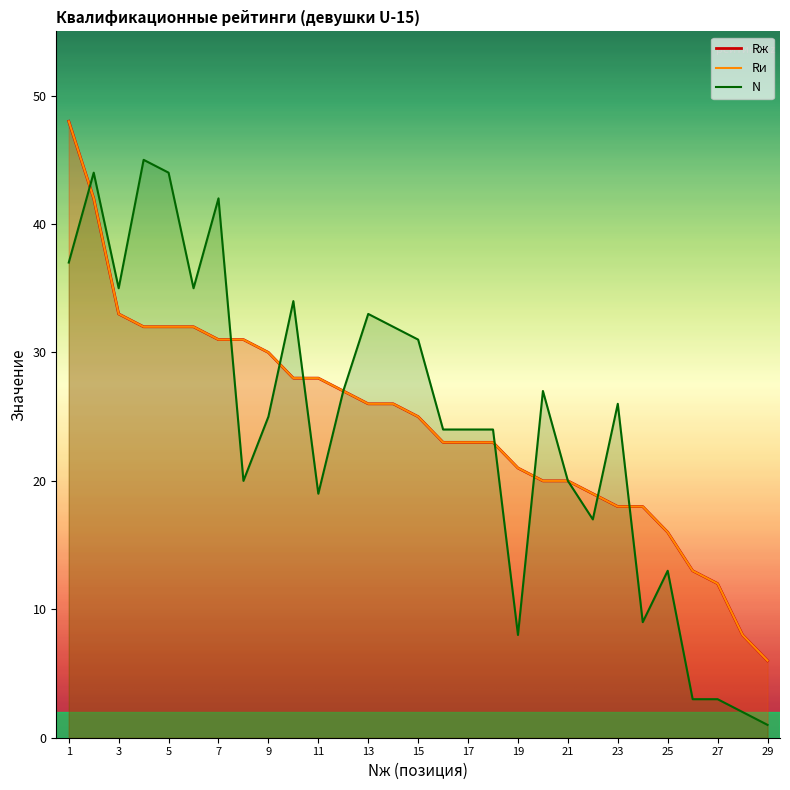

Where does the Rи series first go above 25?

1